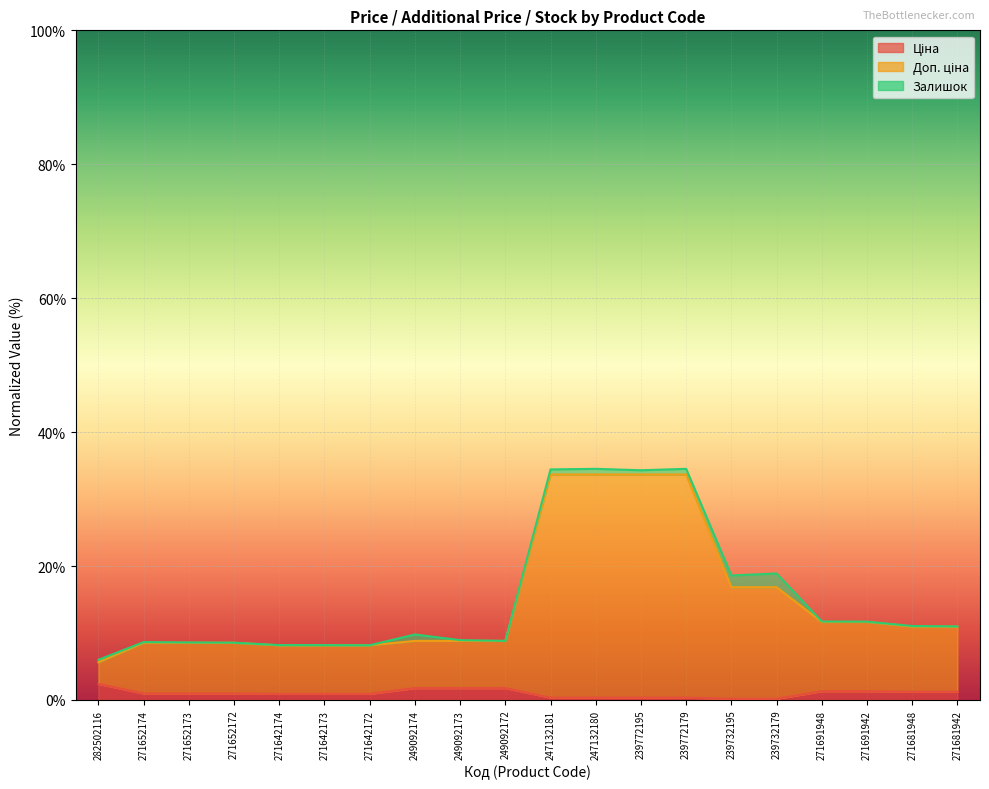

Which series has the largest total across all categories?

Доп. ціна